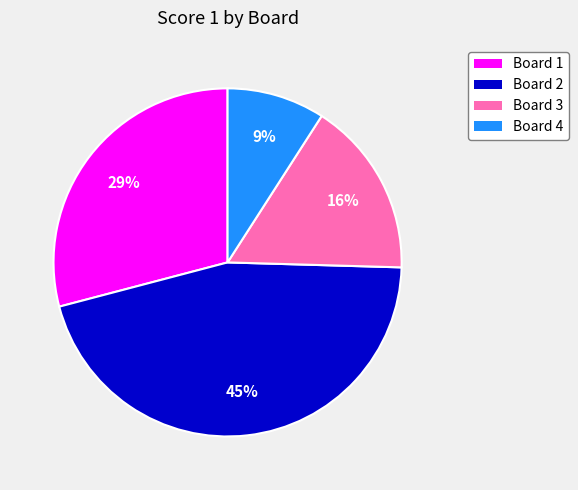

Approximately how many times larger is the value at Board 2 compared to Board 3?

2.8